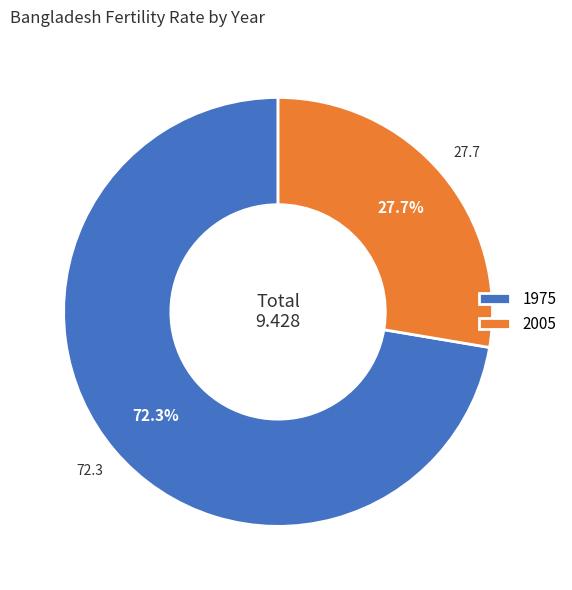

Do 1975 and 2005 together represent more than half of the pie?

Yes